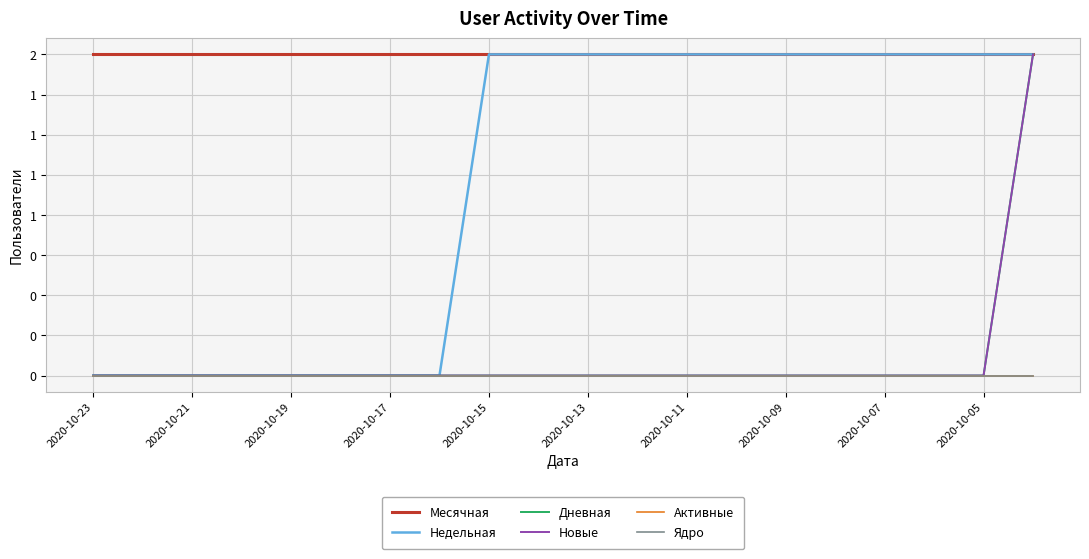

Does the chart display data point markers on the line(s)?

No